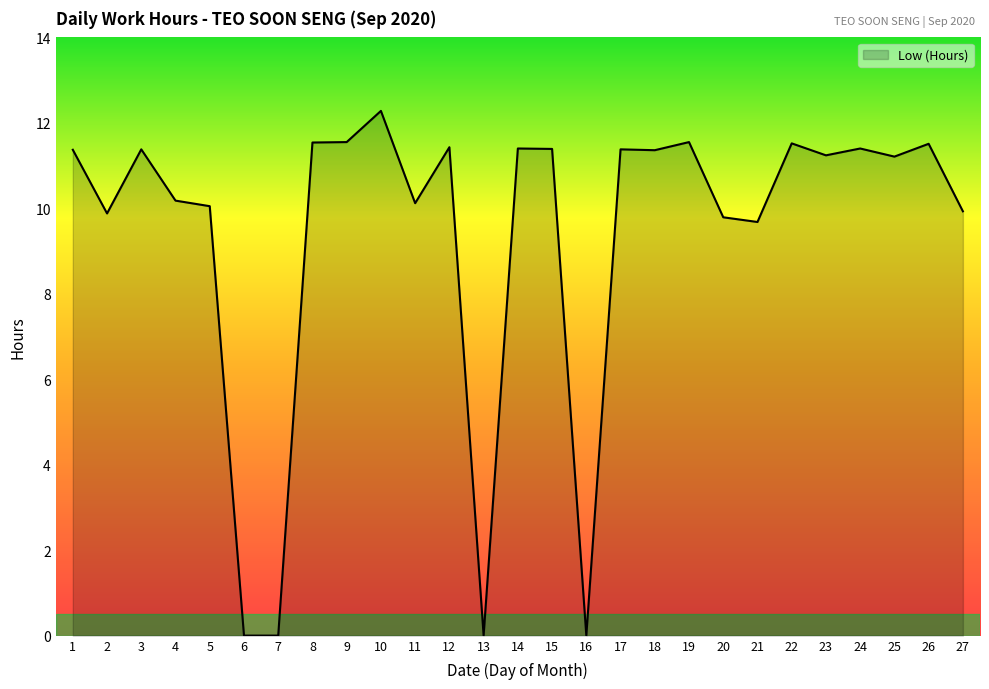

What is the greatest value displayed?

12.3